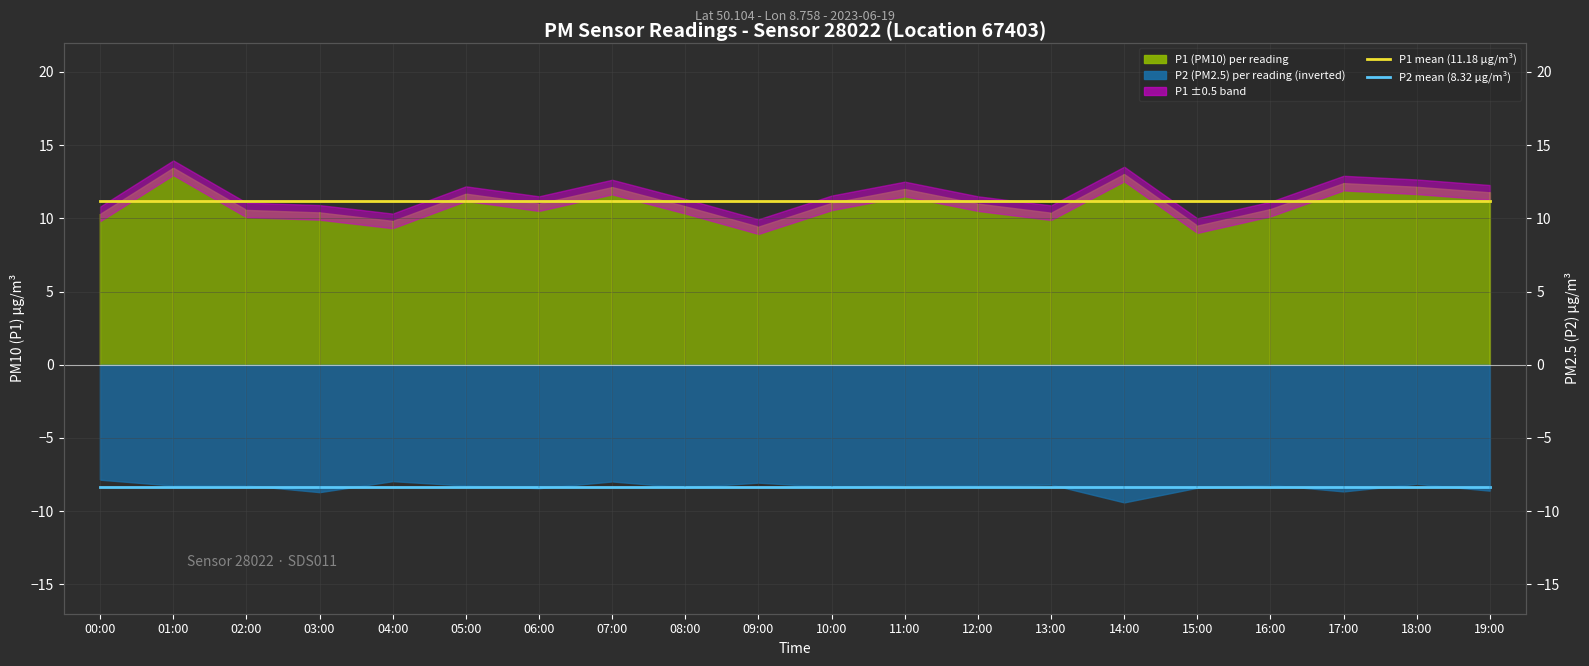

What value does the P2 monthly mean (8.32) series have at 11:00?

-8.3